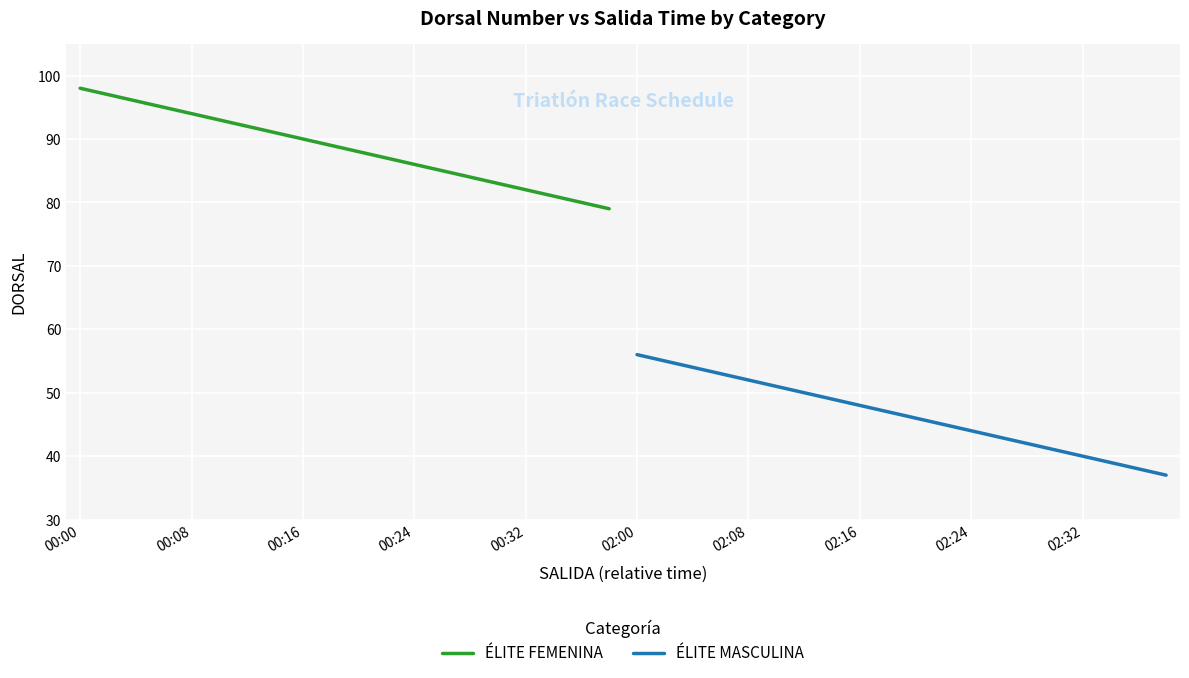

Is this an area chart (filled region under the line)?

No